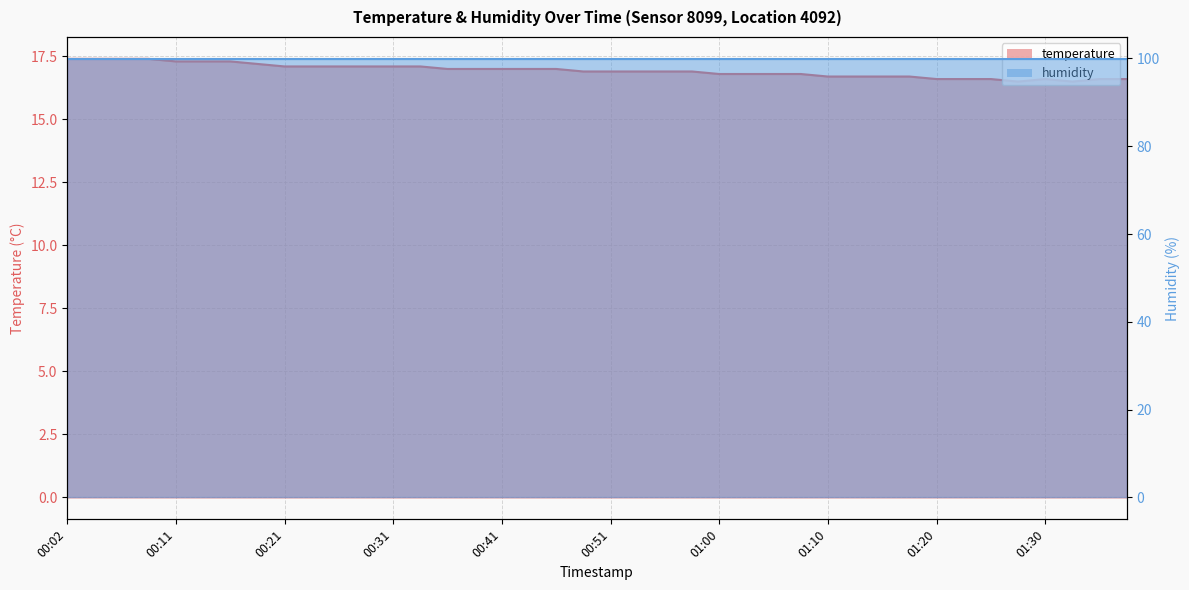

What is the smallest value displayed?

16.5